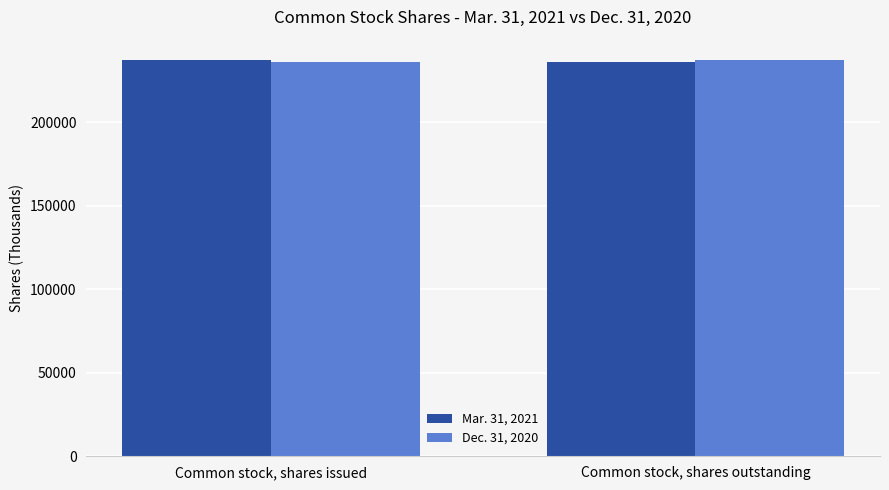

What are all the series names shown in the legend?

Mar. 31, 2021, Dec. 31, 2020